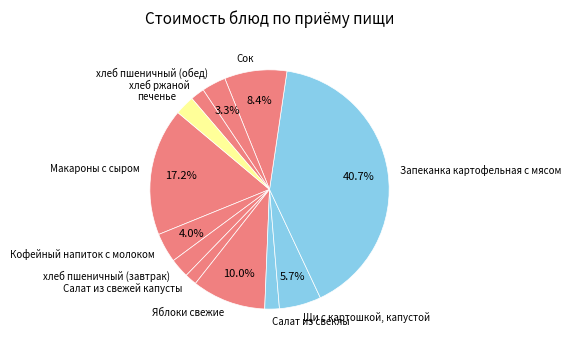

How many segments does this pie chart have?

12